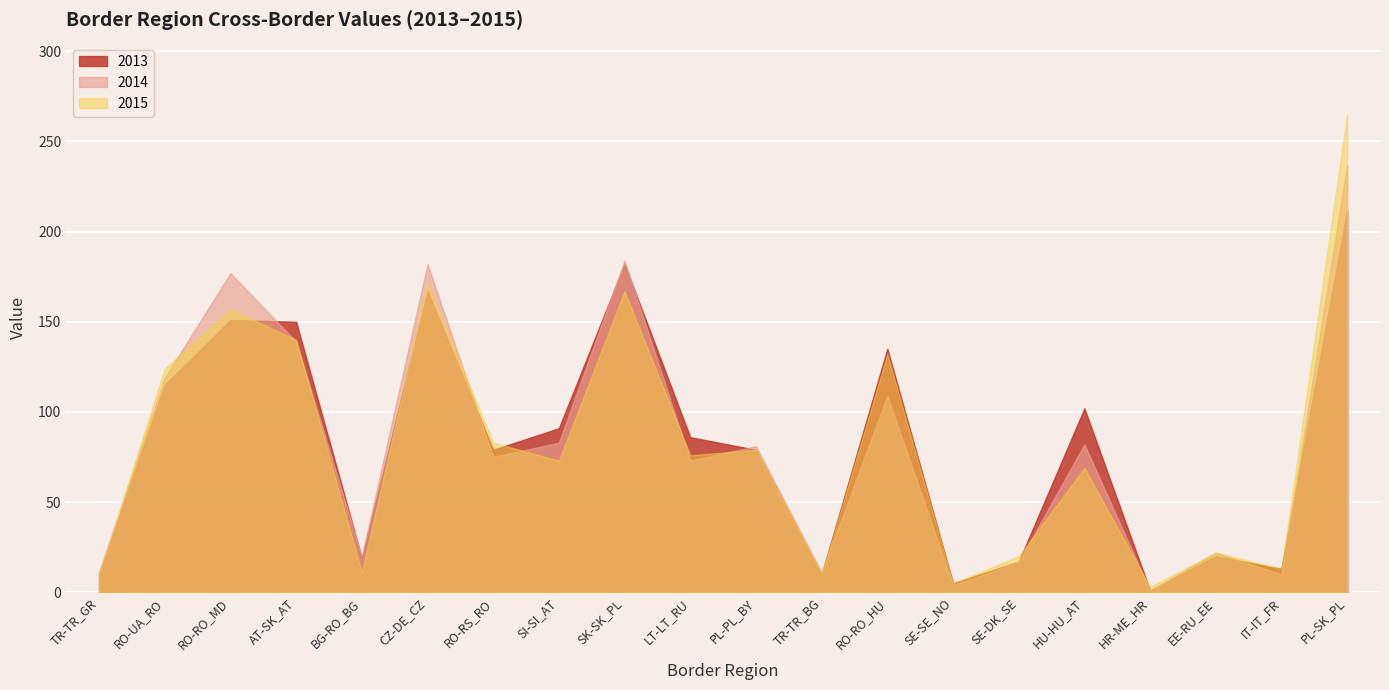

At which category is the sum across all series the highest?

PL-SK_PL